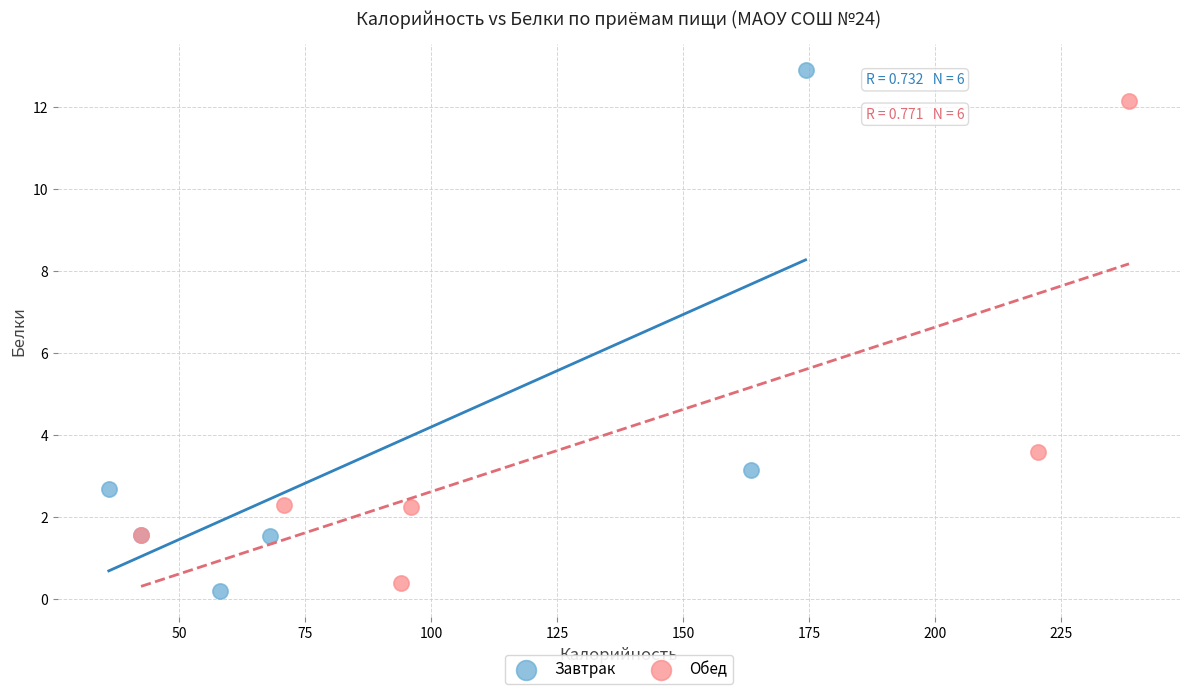

Which series contains the highest Y value?

Завтрак